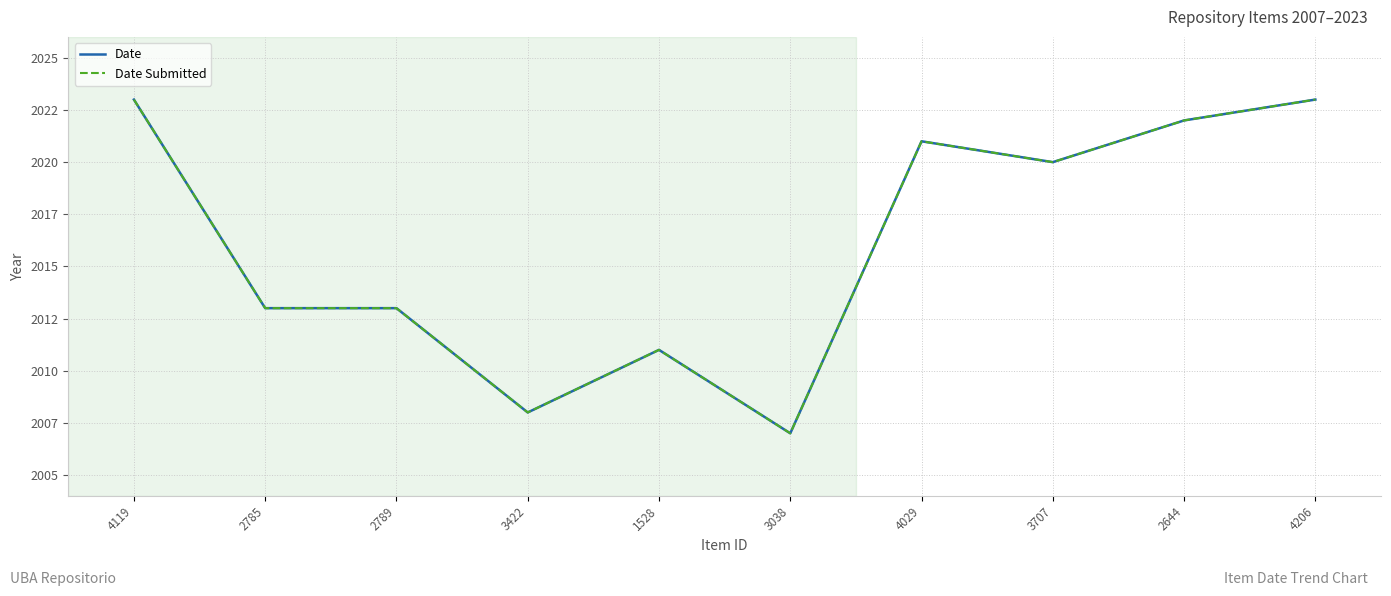

Does the chart display data point markers on the line(s)?

No